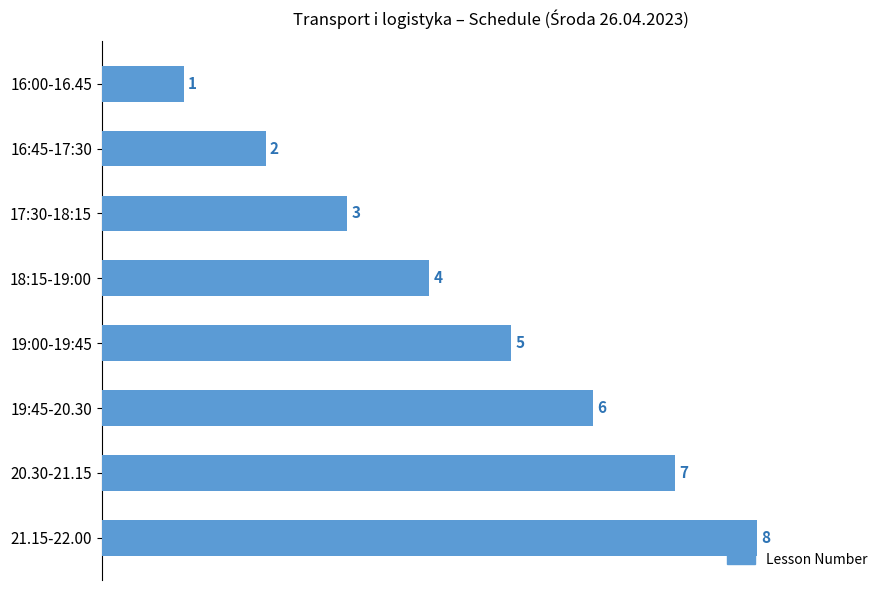

How many bars are there in total?

8